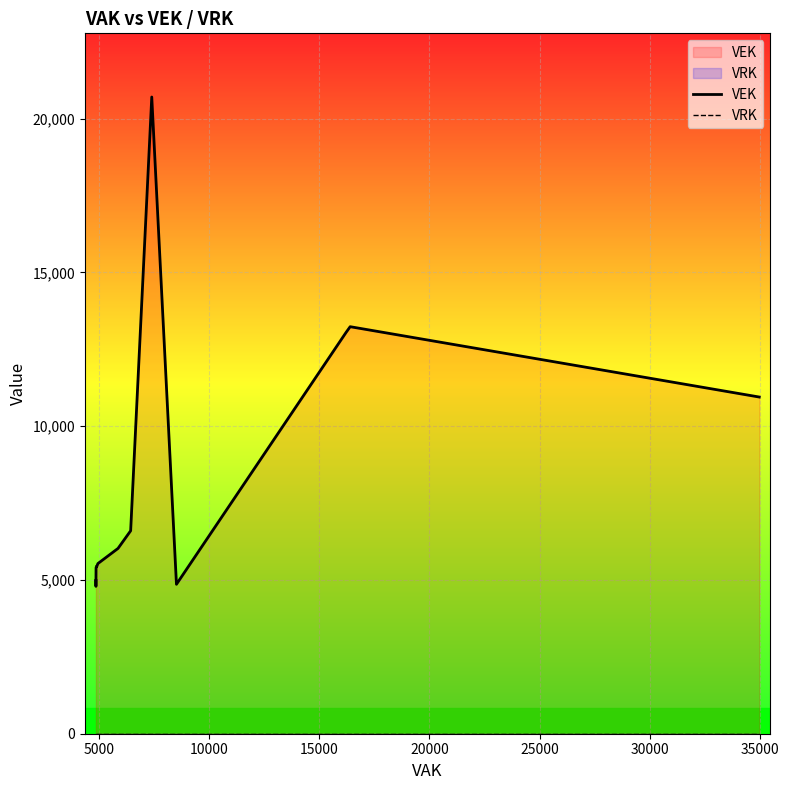

Rank the series by their maximum value, from lowest to highest.

VRK, VEK